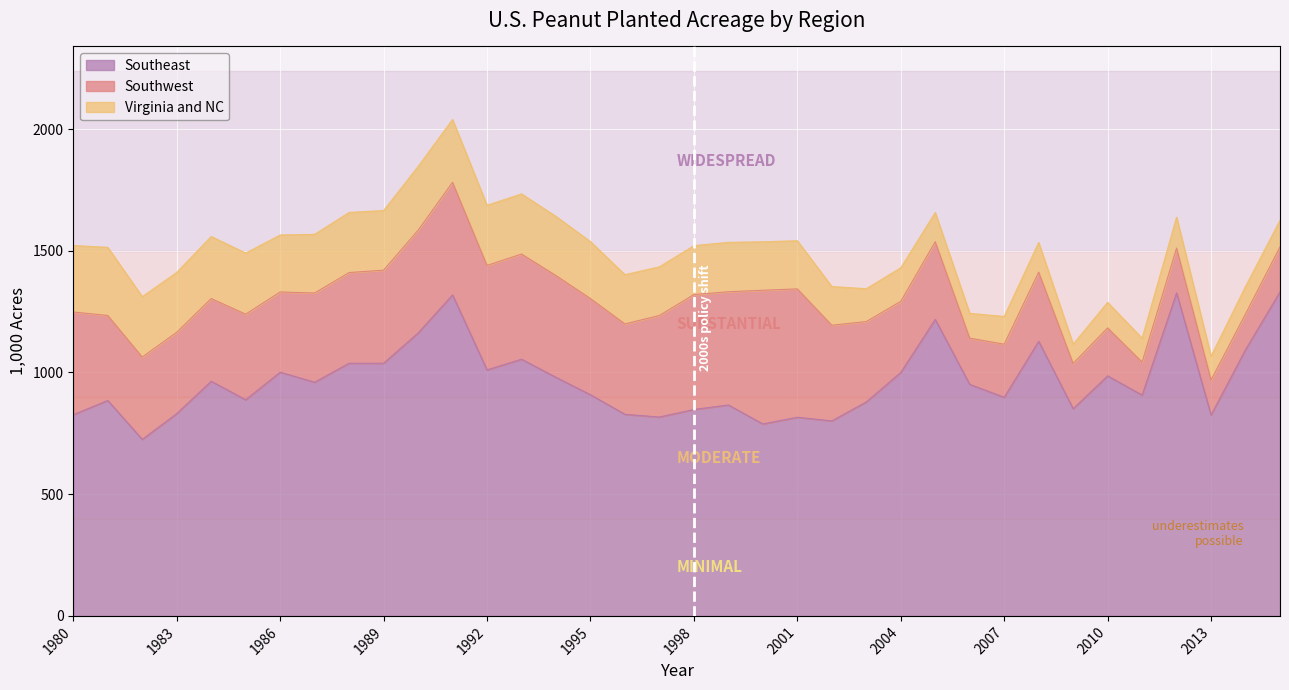

Reading left to right, transcribe all the data shown in this chart.

Southeast: 826.5	885.0	725.0	831.0	964.0	888.0	1001.0	960.0	1038.0	1038.0	1162.0	1318.5	1010.5	1054.5	980.0	908.5	828.0	817.0	848.0	866.5	788.5	816.0	801.0	879.0	1000.0	1218.0	951.0	898.0	1128.0	851.0	986.0	907.0	1327.0	825.0	1094.0	1331.0
Southwest: 421.9	349.0	338.4	334.0	339.6	351.4	329.7	366.4	372.4	382.2	422.0	462.7	429.1	432.0	418.0	395.0	371.5	417.0	472.0	465.0	549.3	527.2	393.0	330.0	292.0	319.0	190.0	218.0	284.0	186.0	197.0	135.6	184.0	144.0	146.5	185.0
Virginia and NC: 273.0	280.0	248.0	246.0	255.0	251.0	234.0	241.0	247.0	245.0	262.0	258.0	247.0	247.0	243.0	234.0	202.0	200.0	201.0	203.0	199.0	198.0	159.0	135.0	138.0	120.0	102.0	114.0	122.0	79.0	105.0	98.0	127.0	98.0	113.0	109.0